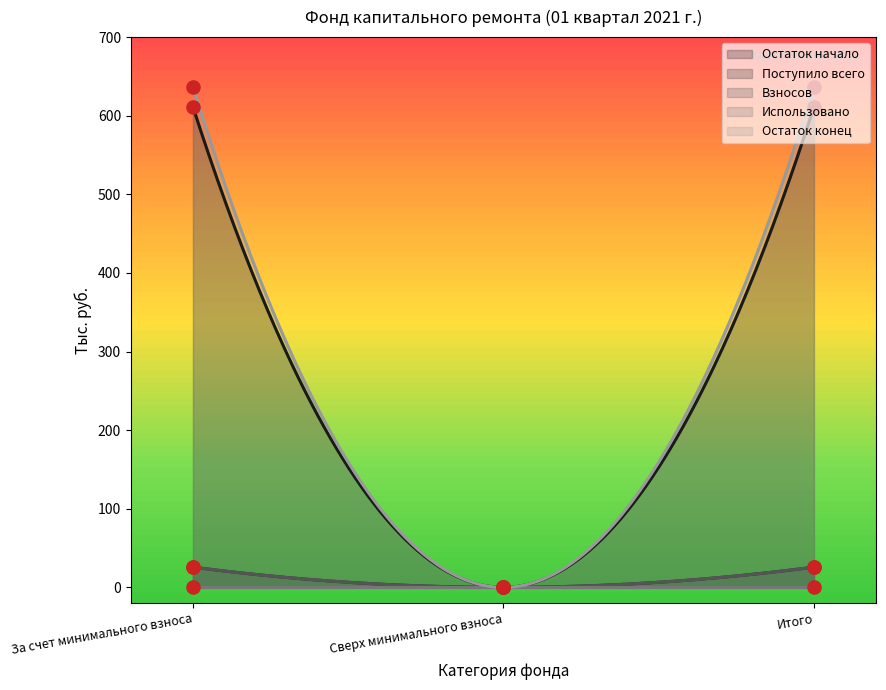

Which series has the largest Y range (max minus min)?

Остаток конец